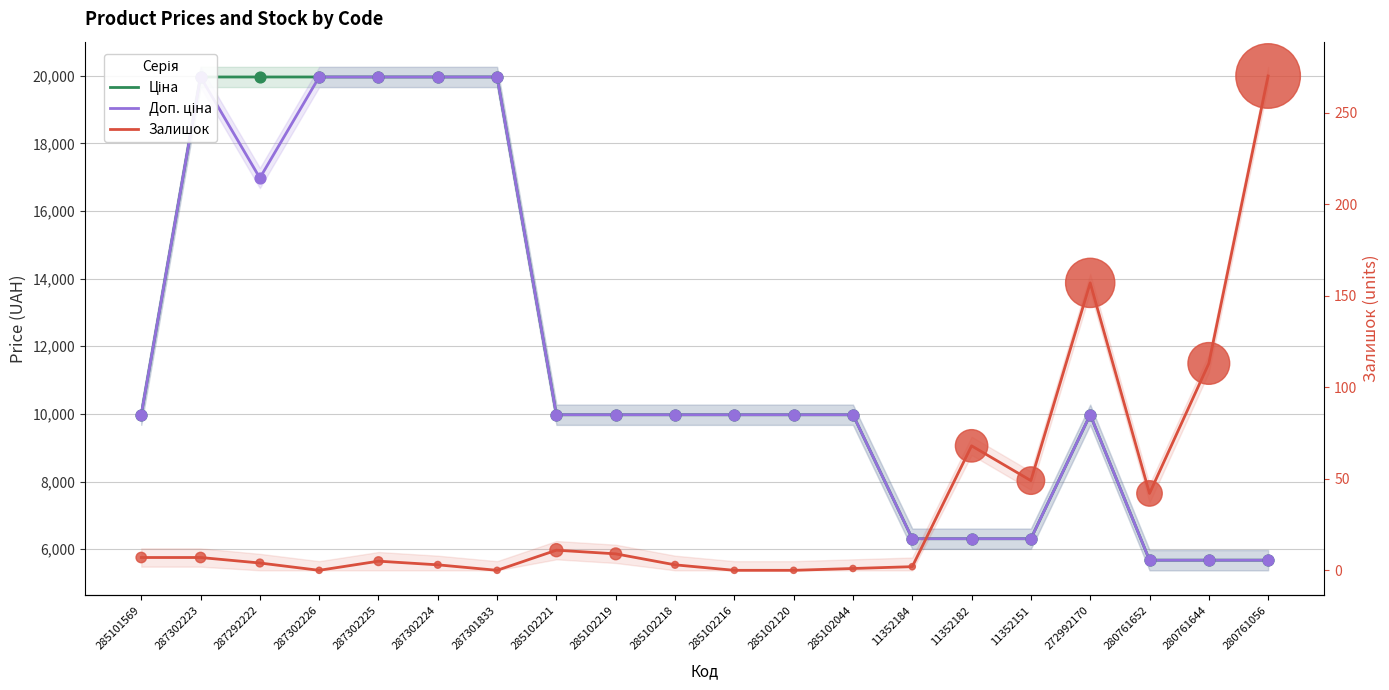

At which category is the sum across all series the highest?

287302223